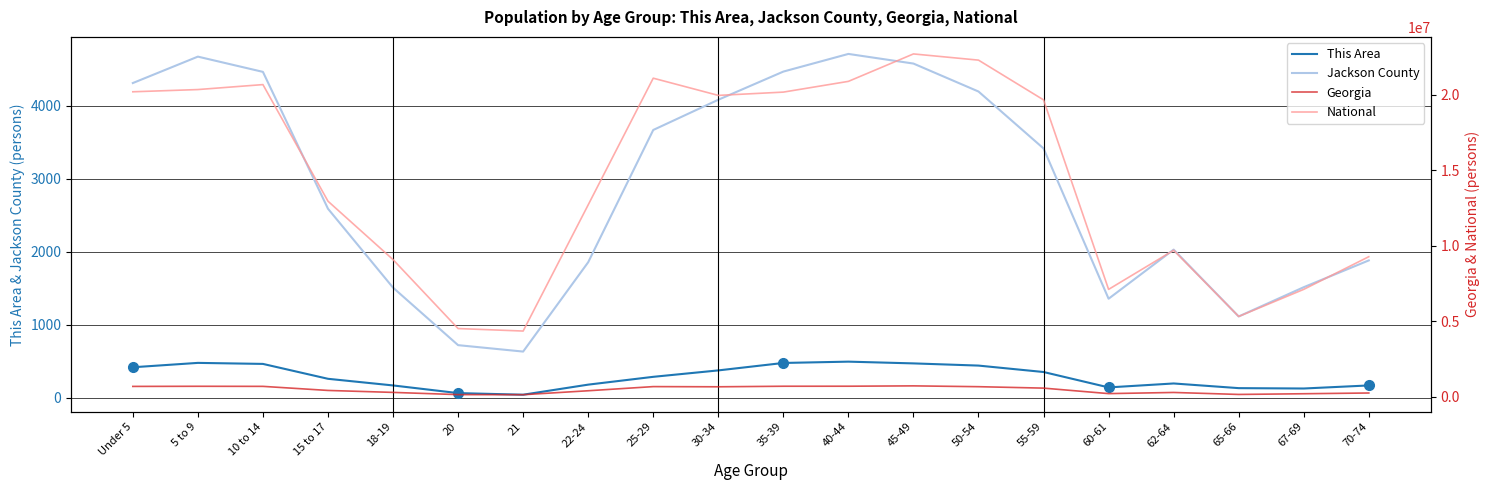

What are all the series names shown in the legend?

This Area, Jackson County, Georgia, National